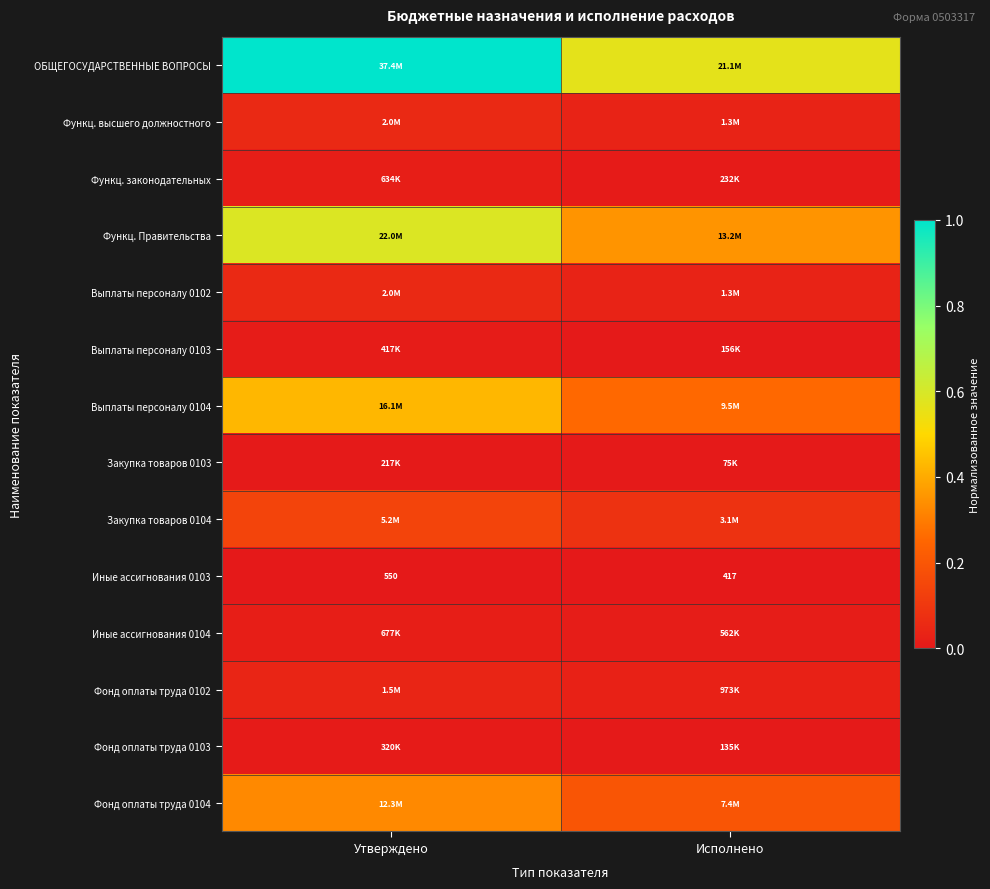

Rank the categories by Иные ассигнования 0103 value from lowest to highest.

Исполнено, Утверждено